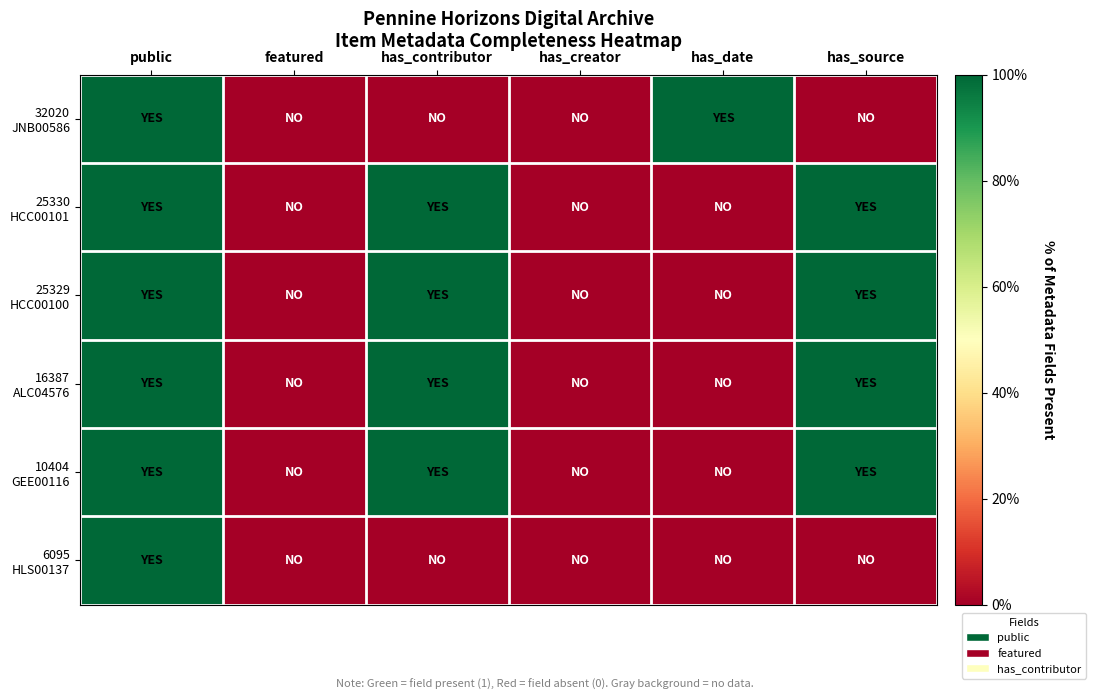

What is the greatest value displayed?

1